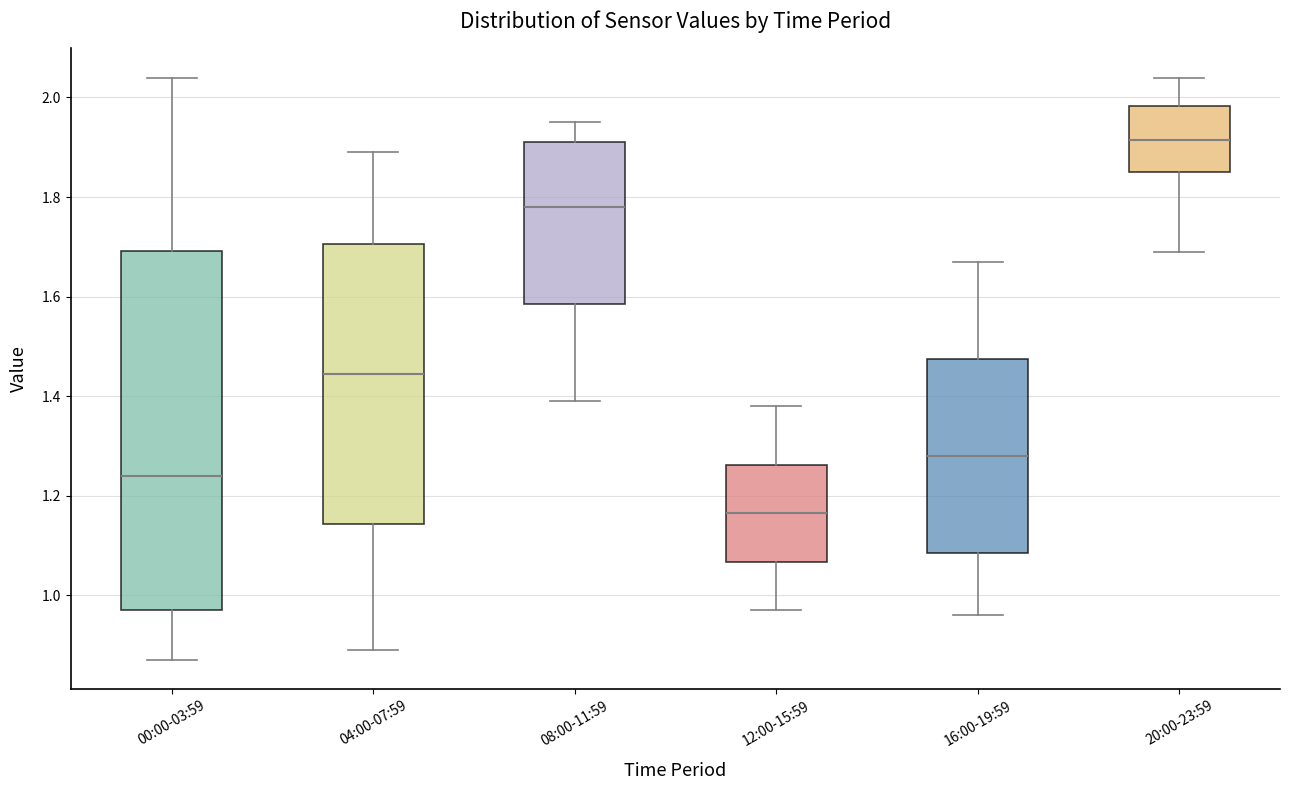

Comparing the boxes themselves (not the whiskers), which one is the tallest?

00:00-03:59